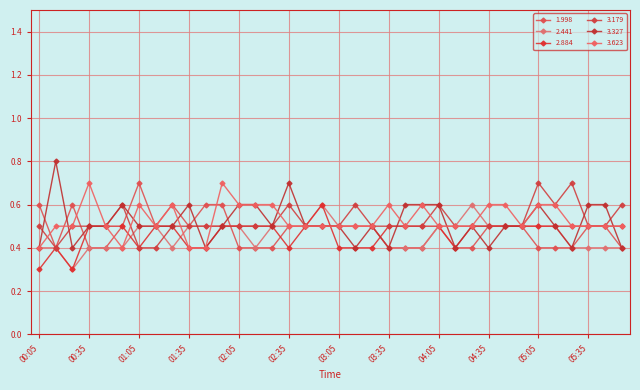

What are all the series names shown in the legend?

1.998, 2.441, 2.884, 3.179, 3.327, 3.623